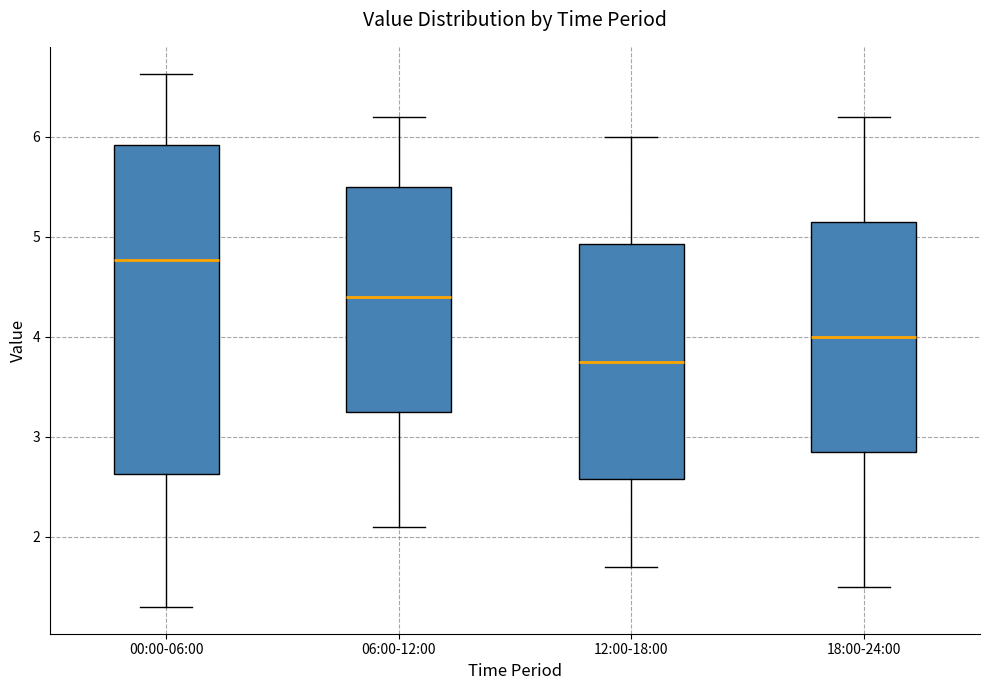

Which box is the tallest, from its lower edge to its upper edge?

00:00-06:00